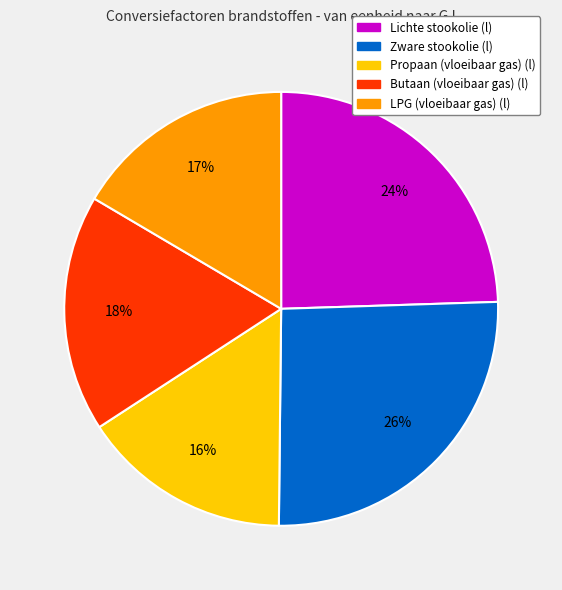

True or false: Lichte stookolie (l) accounts for 24% of the total.

True